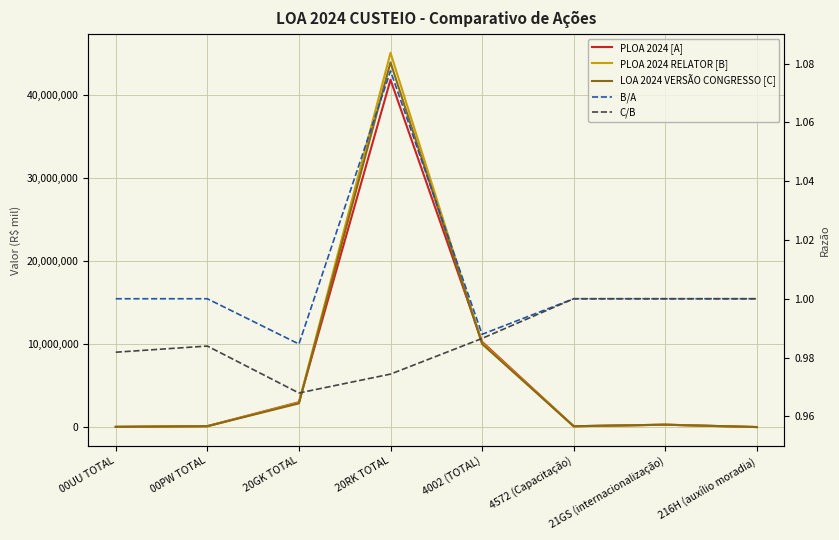

What is the difference between the PLOA 2024 [A] values at 21GS (internacionalização) and 216H (auxílio moradia)?

284138.0